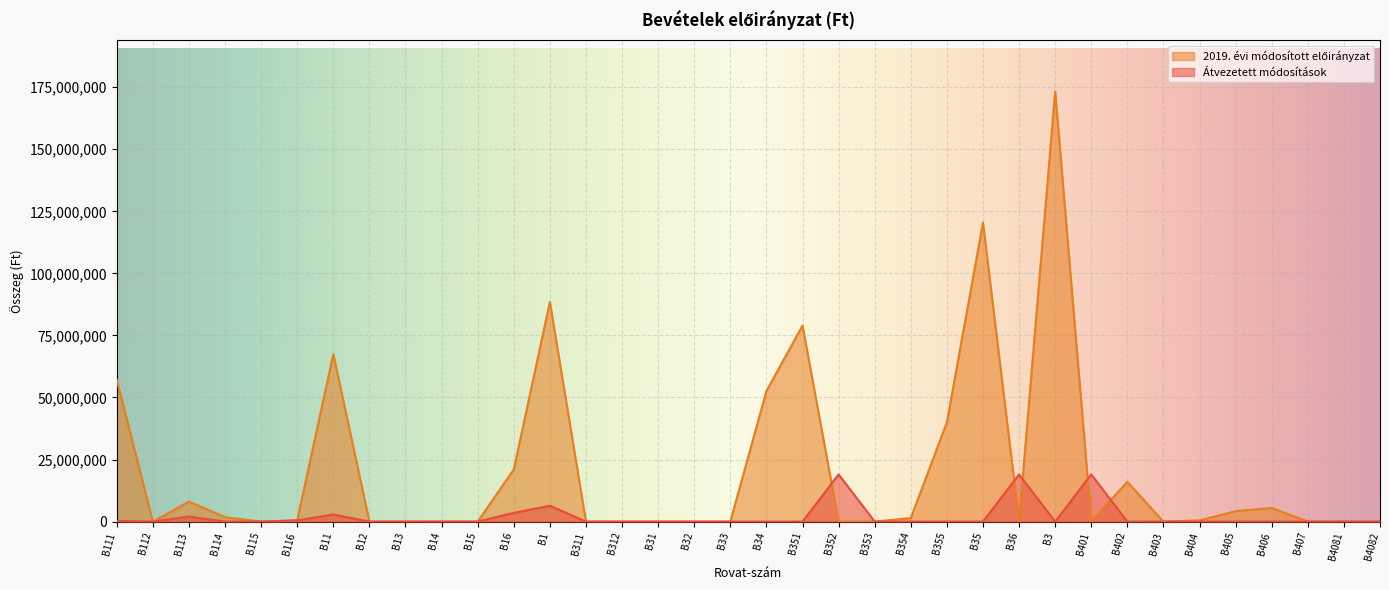

Reading right to left, transcribe all the data shown in this chart.

Átvezetett módosítások: B4082=0	B4081=0	B407=0	B406=0	B405=0	B404=0	B403=0	B402=0	B401=19000000	B3=0	B36=19000000	B35=0	B355=0	B354=0	B353=0	B352=19000000	B351=0	B34=0	B33=0	B32=0	B31=0	B312=0	B311=0	B1=6393213	B16=3524115	B15=0	B14=0	B13=0	B12=0	B11=2869098	B116=496080	B115=0	B114=0	B113=2056088	B112=0	B111=316930
2019. évi módosított előirányzat: B4082=0	B4081=0	B407=0	B406=5500000	B405=4200000	B404=500000	B403=0	B402=16000000	B401=200000	B3=173233000	B36=200000	B35=120433000	B355=40000000	B354=1433000	B353=0	B352=0	B351=79000000	B34=52600000	B33=0	B32=0	B31=0	B312=0	B311=0	B1=88481678	B16=20997315	B15=0	B14=0	B13=0	B12=0	B11=67484363	B116=496080	B115=0	B114=1800000	B113=8057648	B112=0	B111=57130635